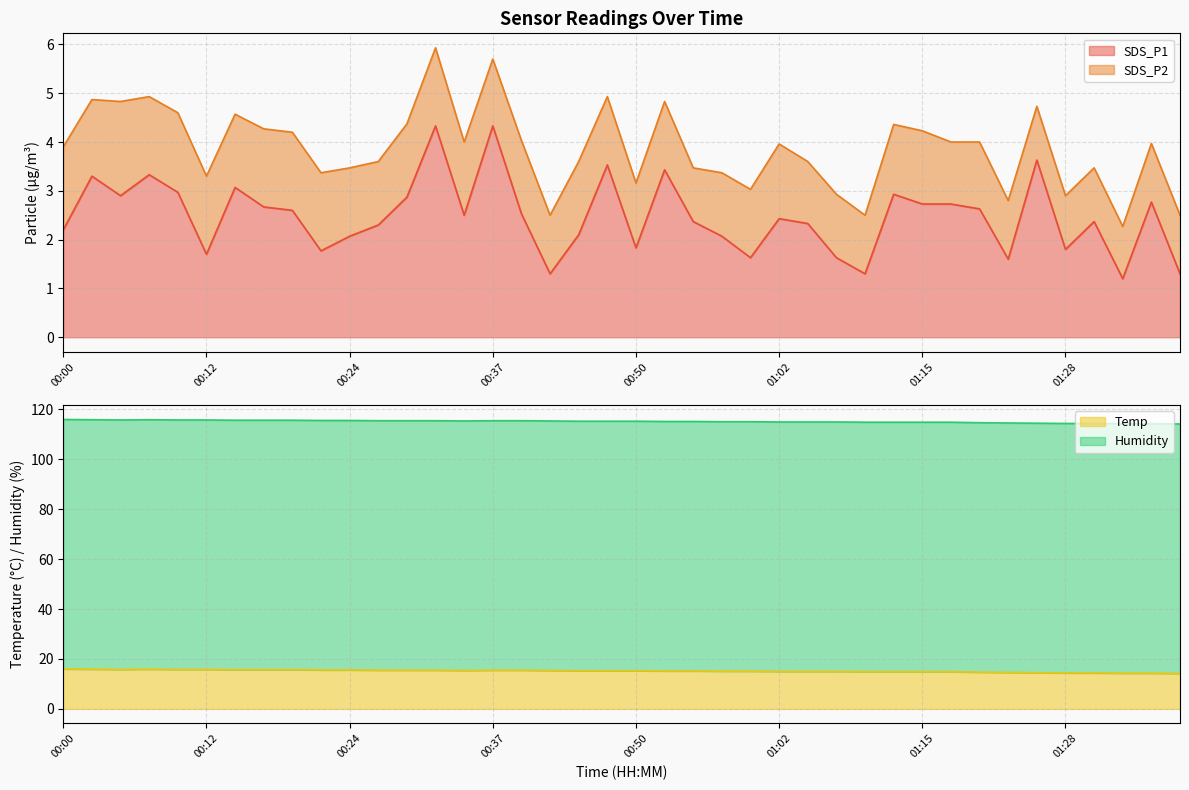

Where does the SDS_P1 series first go above 2?

00:00